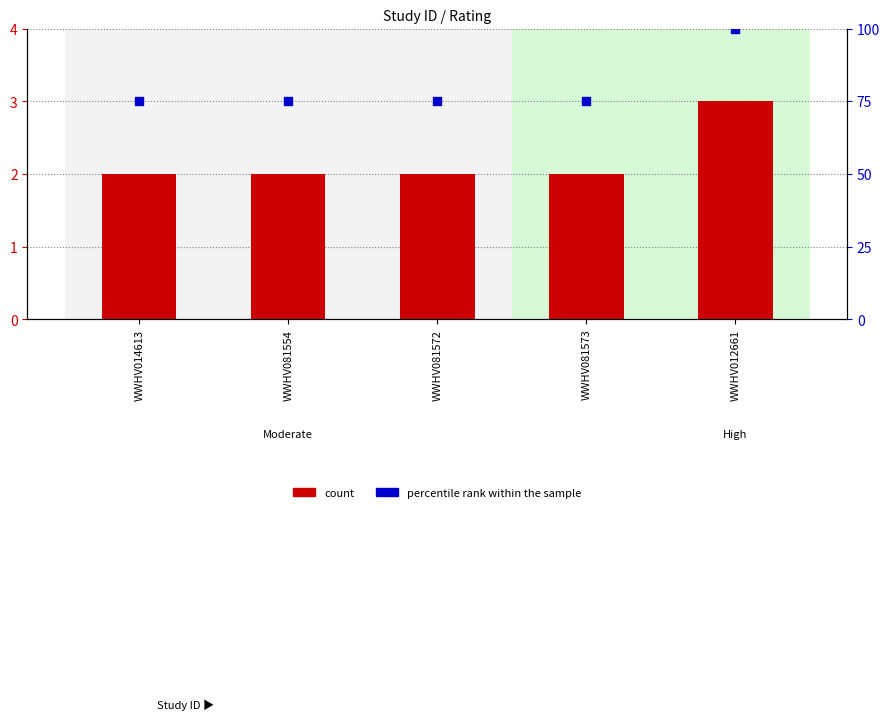

At which category is the sum across all series the highest?

WWHV012661